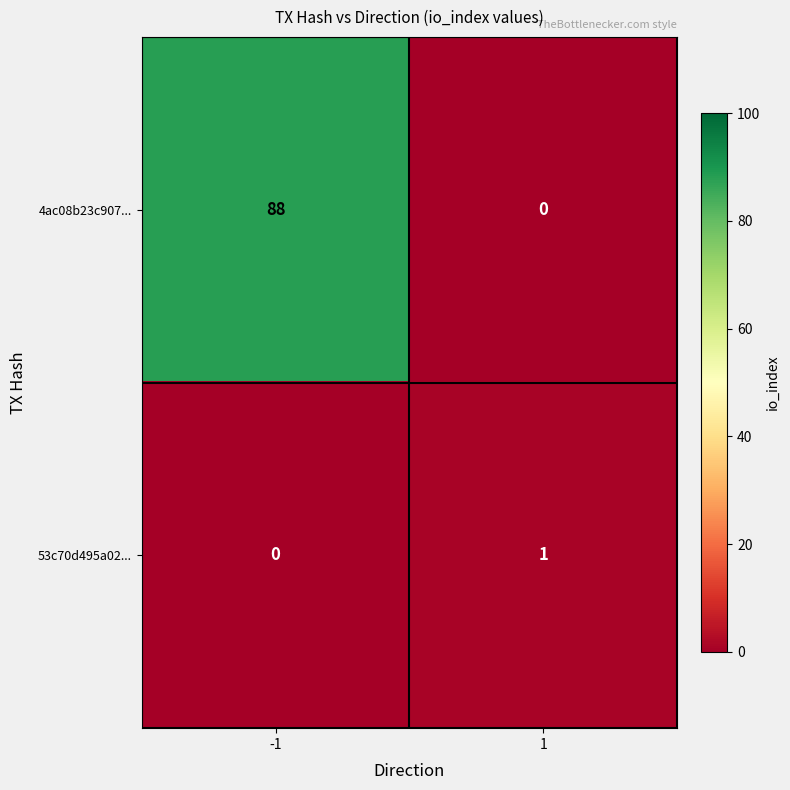

What is the total value across all series at -1?

88